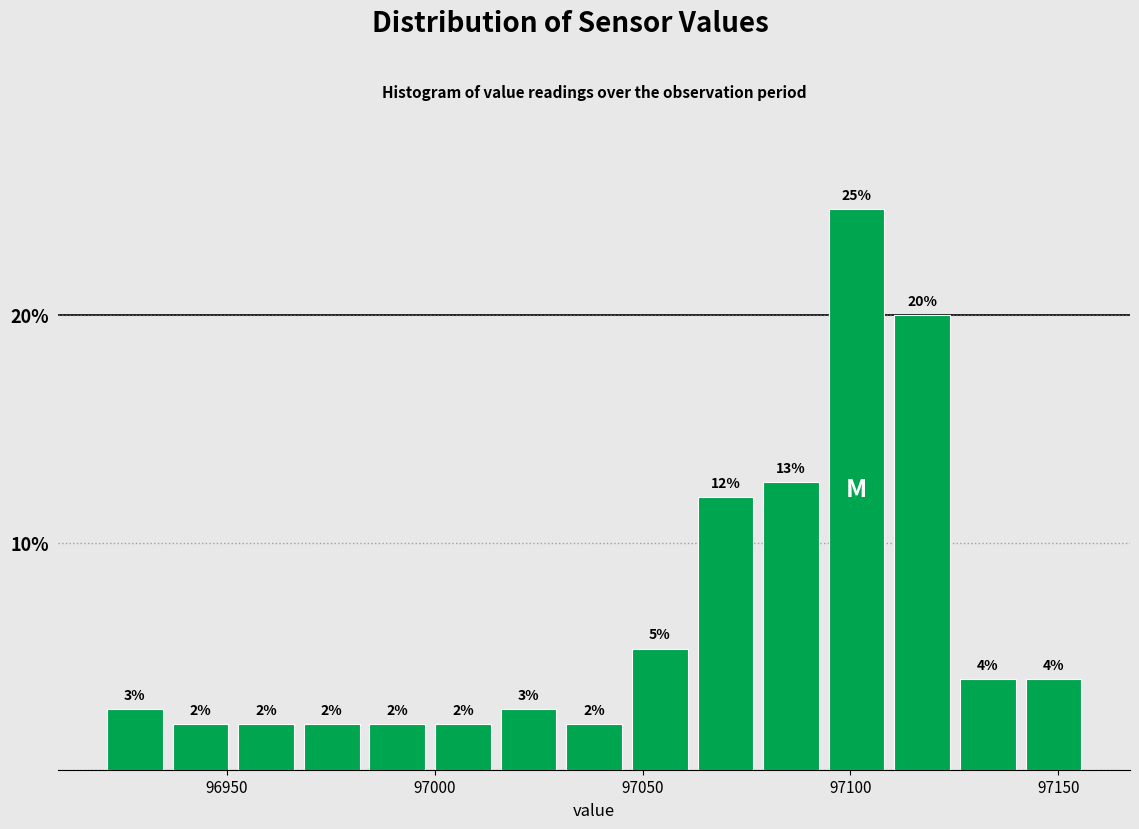

Around what value on the x-axis is the tallest bar? Give the approximate position of its centre, as read against the axis.

97100